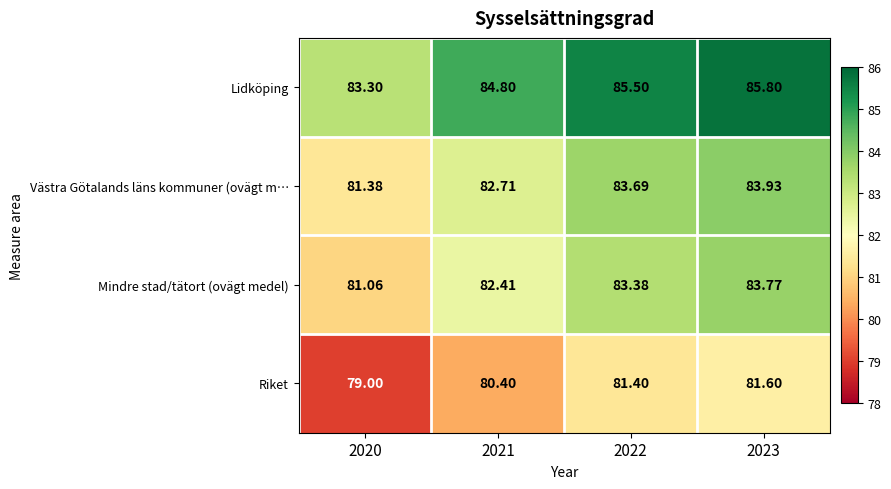

How many categories are shown in the chart?

4